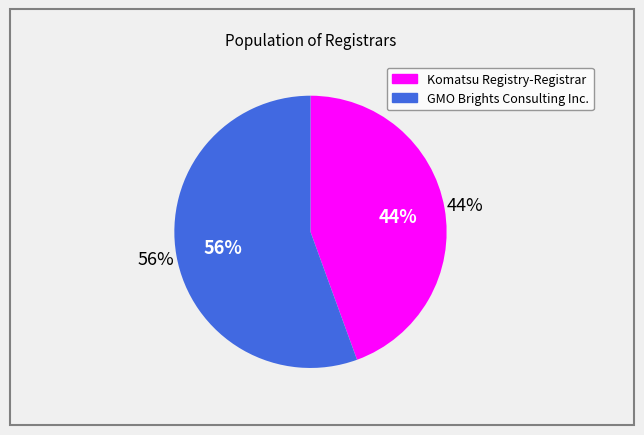

Count the number of slices in the pie.

2